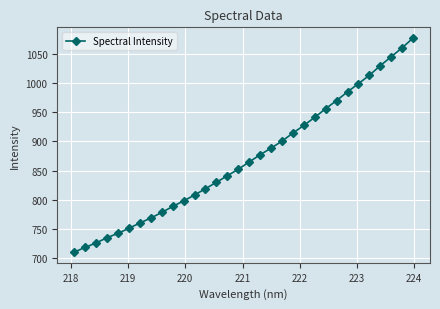

What is the value of the 20th point from the left?

900.3